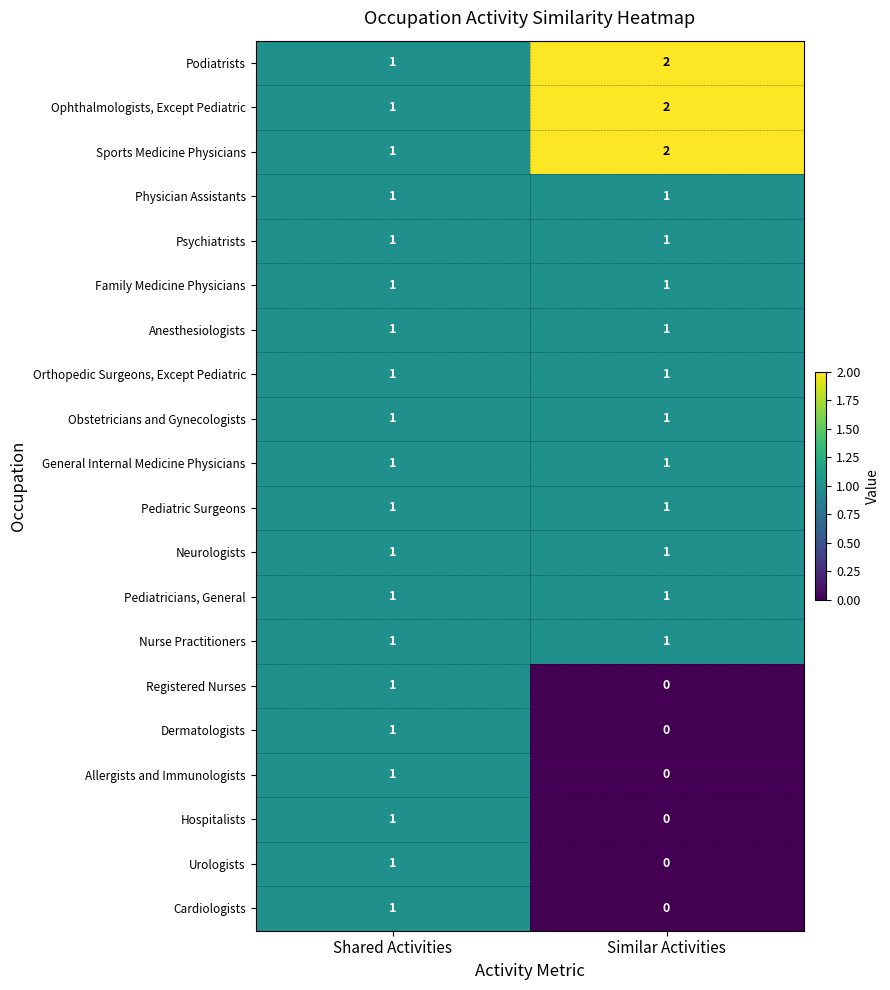

Which category has the highest value across all series?

Similar Activities